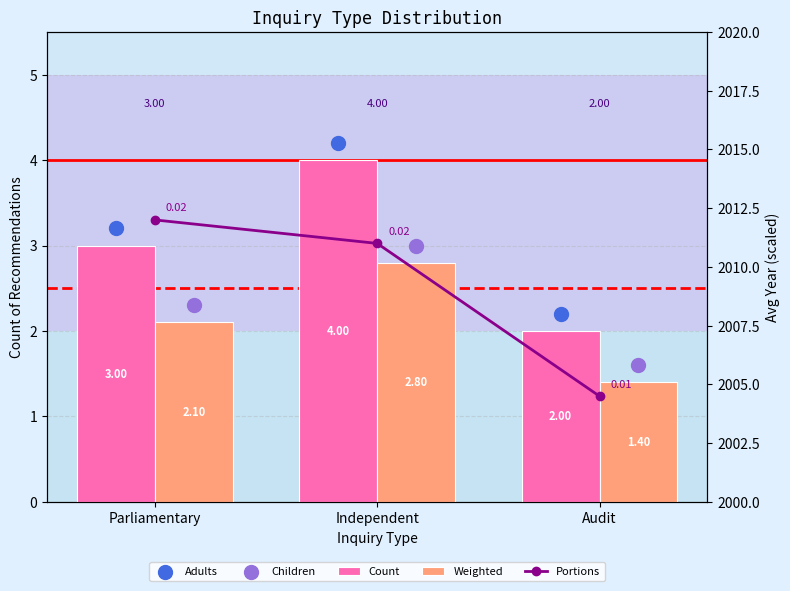

At how many categories does at least one series exceed 1283?

3